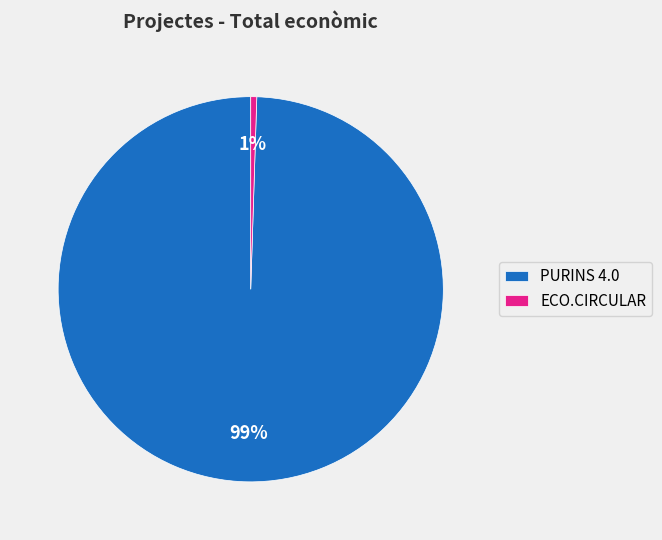

True or false: ECO.CIRCULAR accounts for 13% of the total.

False